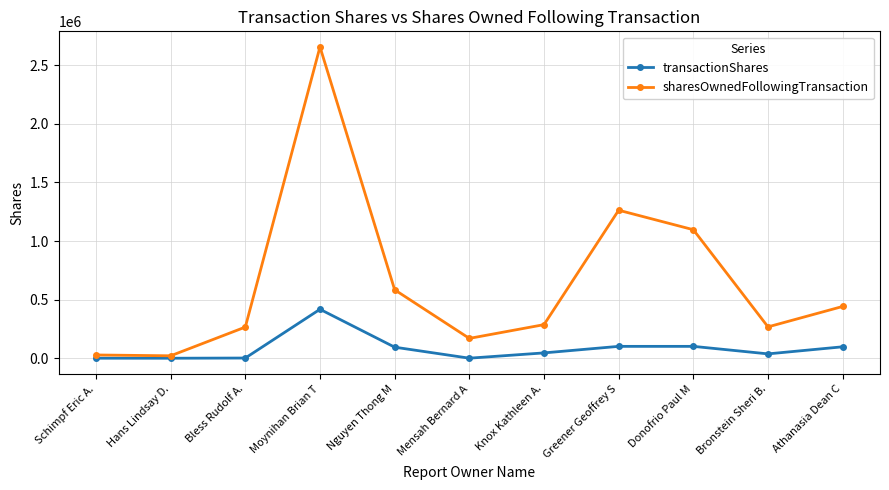

What is the approximate value of transactionShares at Moynihan Brian T, to the nearest 10?

418420